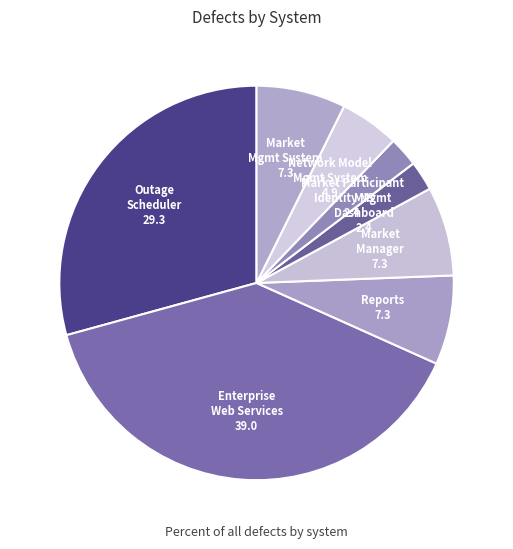

To the nearest percent, what is the difference between the largest and smallest slice percentages?

37%